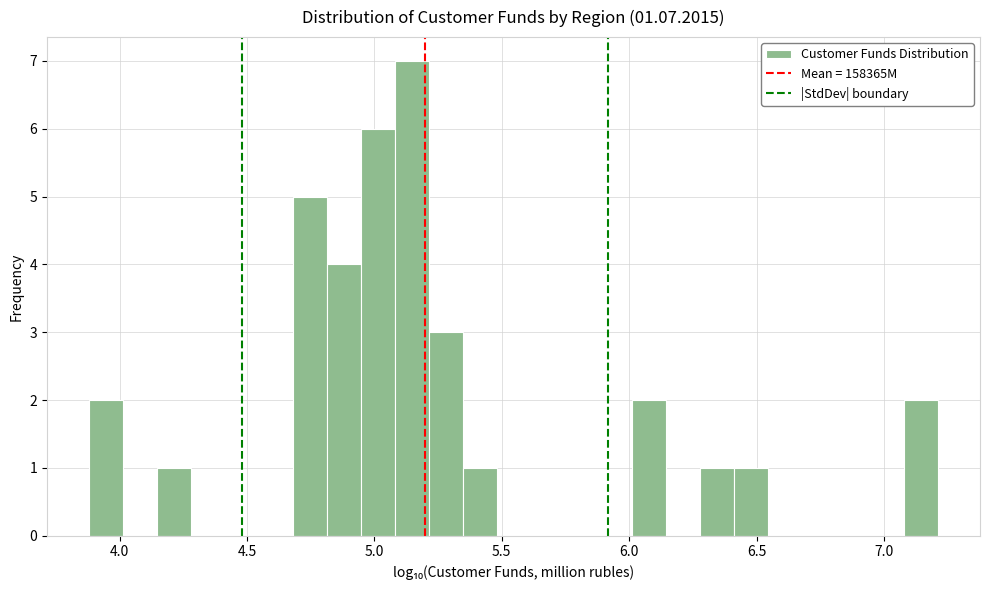

Read against the x-axis, roughly where is the centre of the tallest bar?

5.15